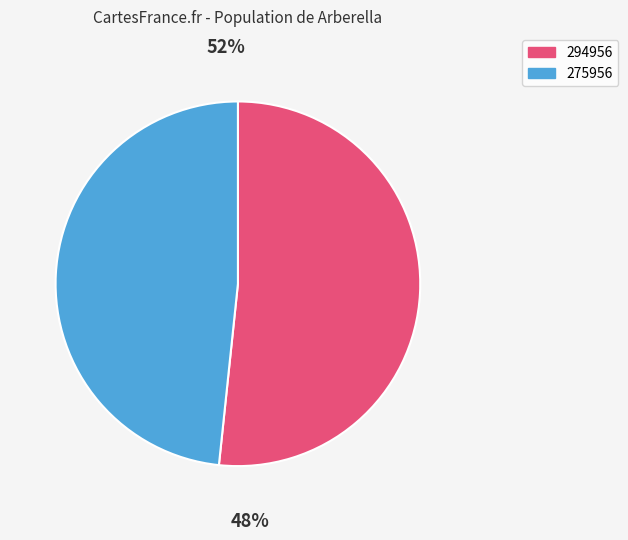

Which slice represents more than half of the pie?

294956